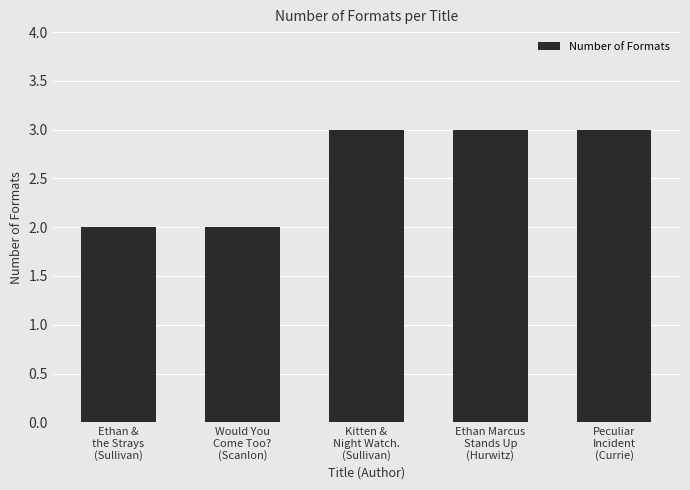

Reading left to right, transcribe all the data shown in this chart.

Ethan &
the Strays
(Sullivan)=2	Would You
Come Too?
(Scanlon)=2	Kitten &
Night Watch.
(Sullivan)=3	Ethan Marcus
Stands Up
(Hurwitz)=3	Peculiar
Incident
(Currie)=3